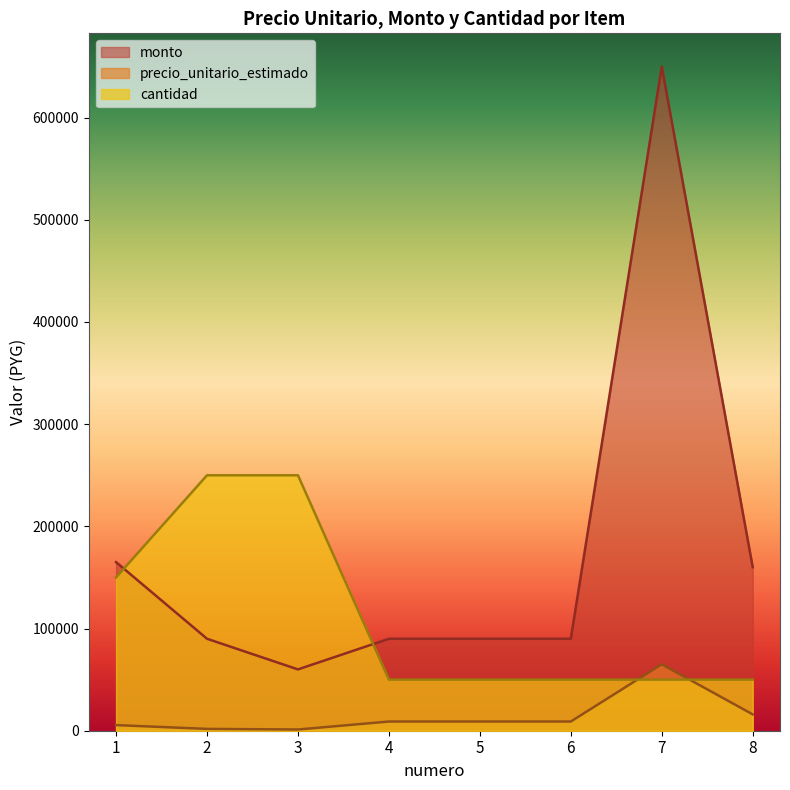

Rank the series by their maximum value, from highest to lowest.

monto, cantidad, precio_unitario_estimado